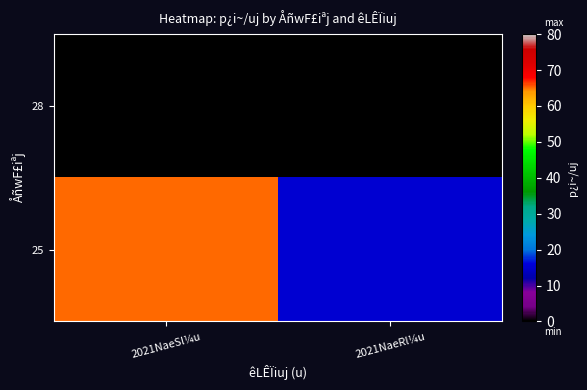

What is the maximum value shown in the chart?

65